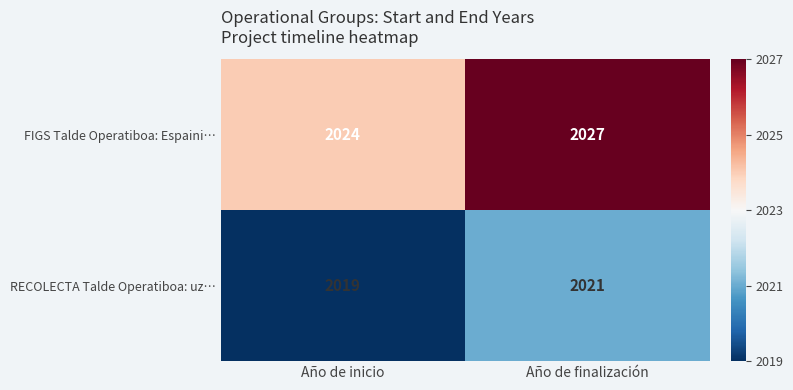

Is it true that FIGS Talde Operatiboa: Espaini… equals 2024 at Año de inicio?

True